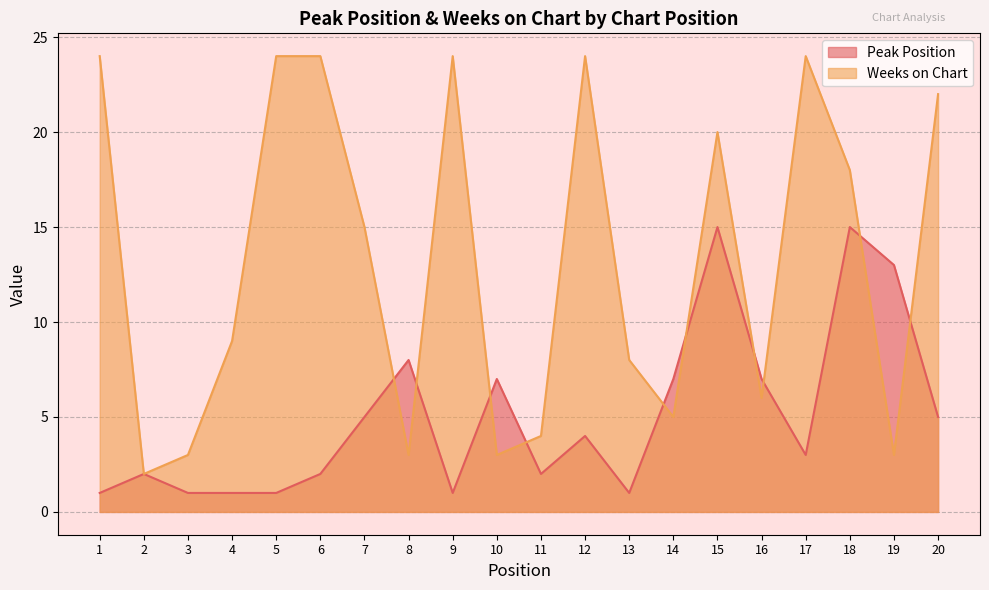

What is the highest value of the Peak Position series?

15